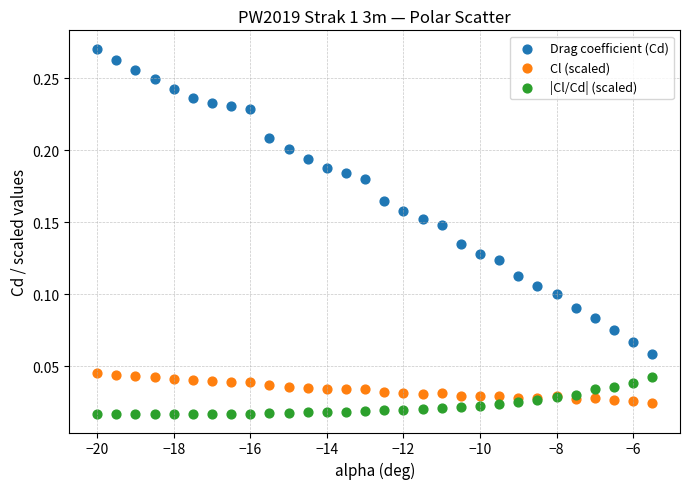

Which series has the largest Y range (max minus min)?

Drag coefficient (Cd)